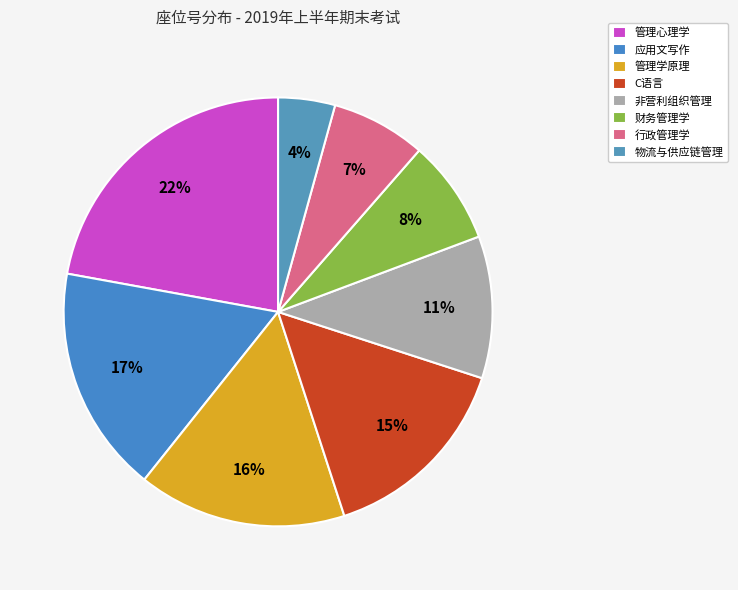

How many segments does this pie chart have?

8